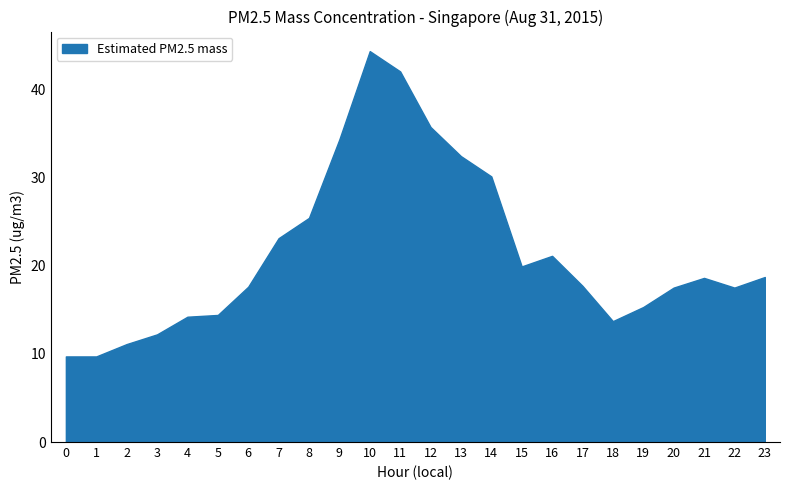

Rank the categories by value from lowest to highest.

0, 1, 2, 3, 18, 4, 5, 19, 20, 22, 6, 17, 21, 23, 15, 16, 7, 8, 14, 13, 9, 12, 11, 10